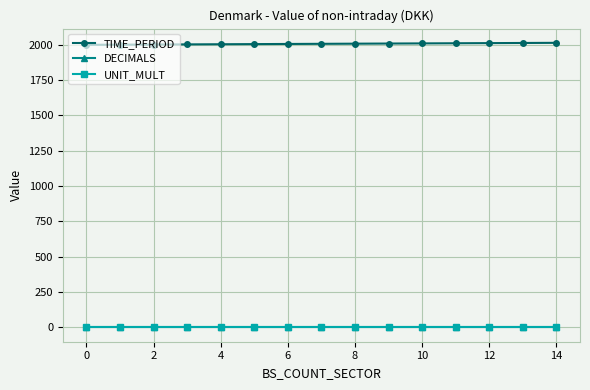

What is the average value of the UNIT_MULT series?

6